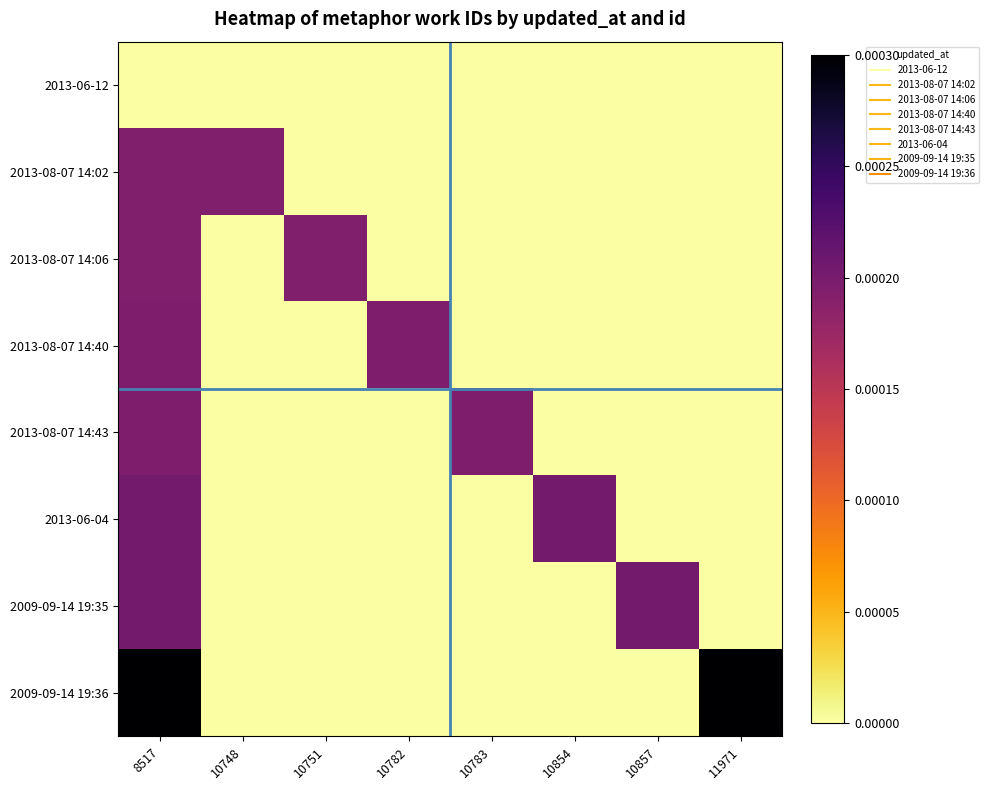

How many data points does each series have?

8